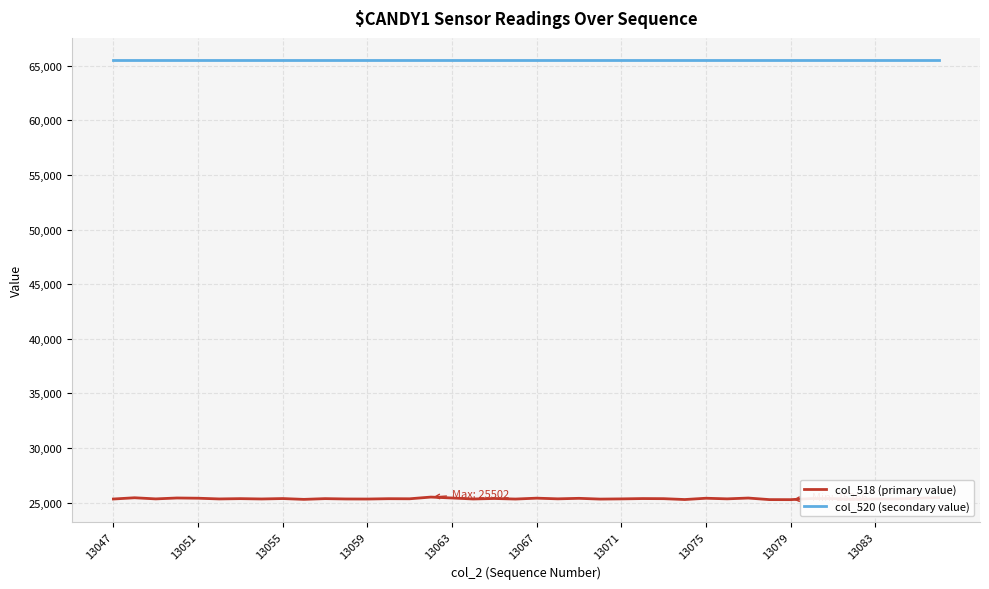

Which series has the largest total across all categories?

col_520 (secondary value)